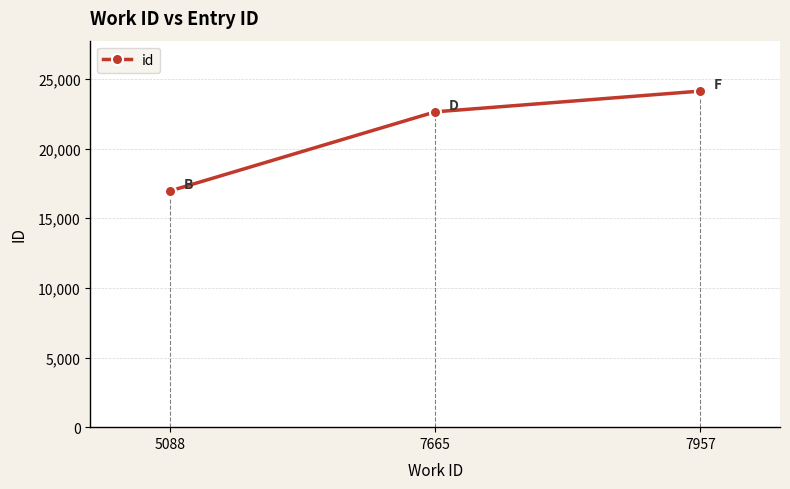

What is the difference between the values at 7665 and 5088?

5680